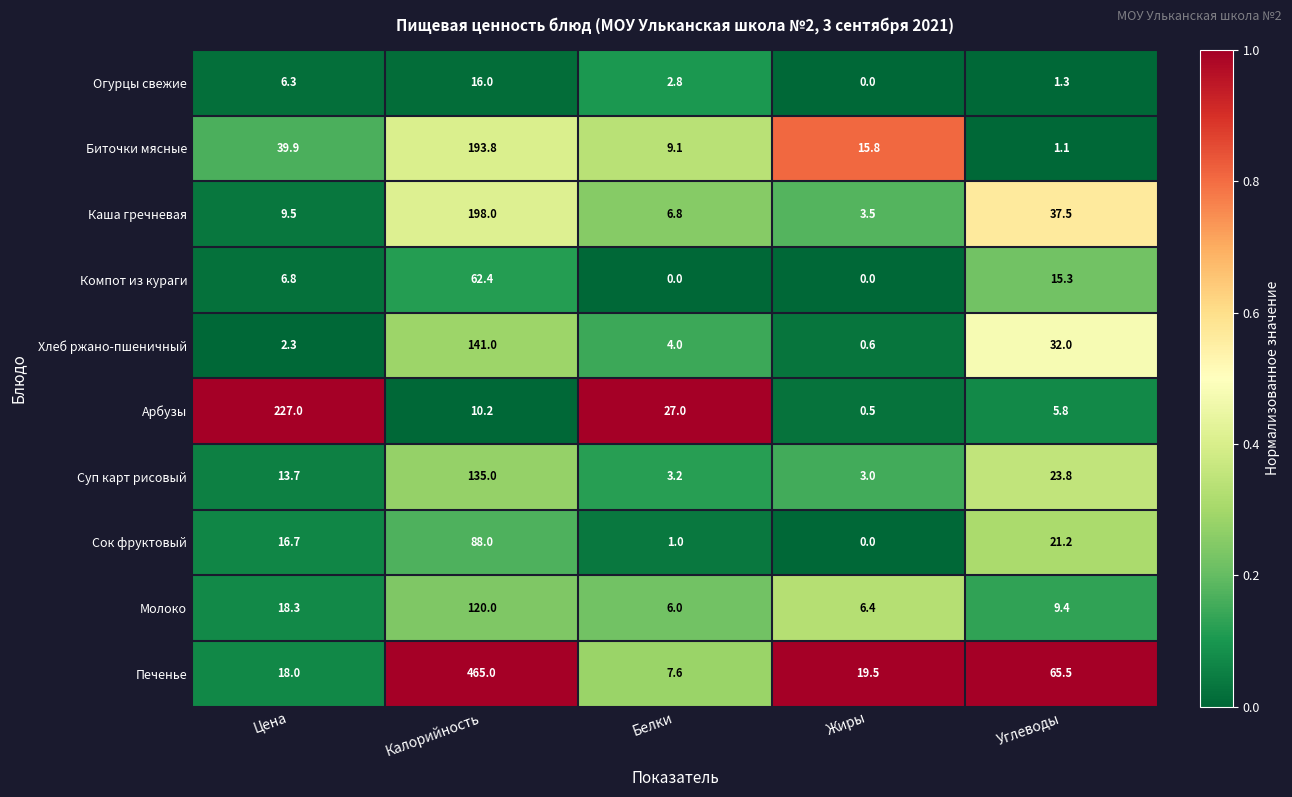

Where is Печенье nearest to the value 236?

Углеводы